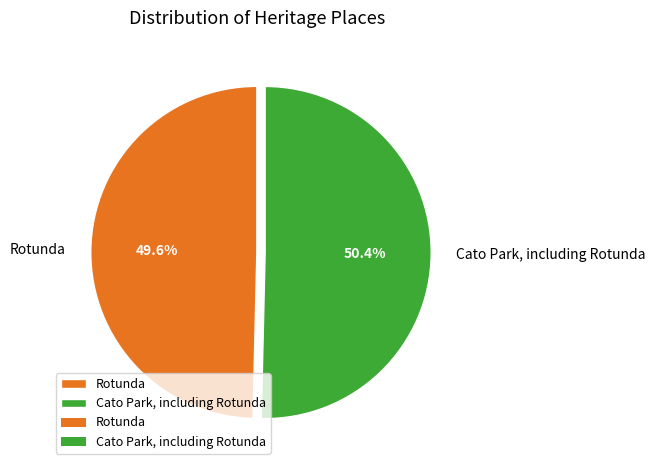

Which category has the biggest portion of the pie?

Cato Park, including Rotunda